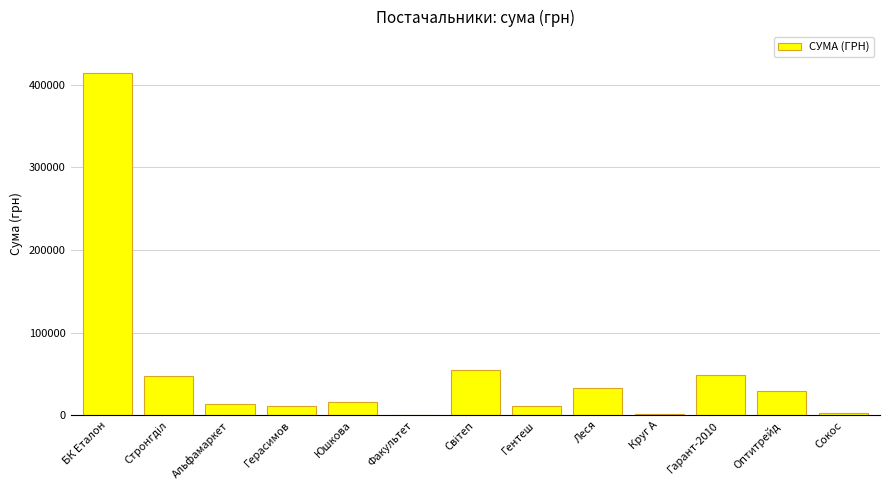

The value at Оптитрейд is 45822.5. True or false?

False